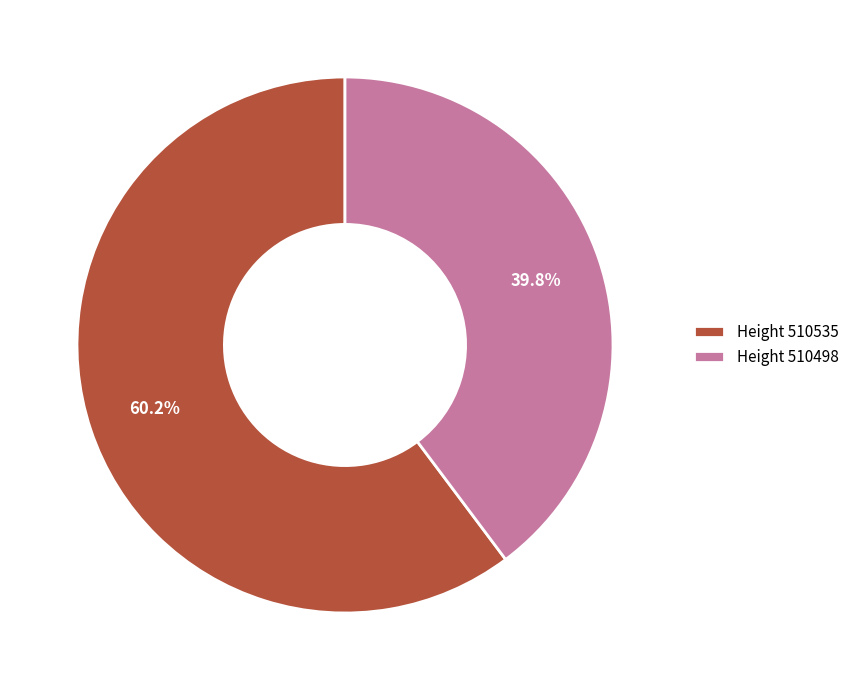

Does any single category account for the majority?

Yes